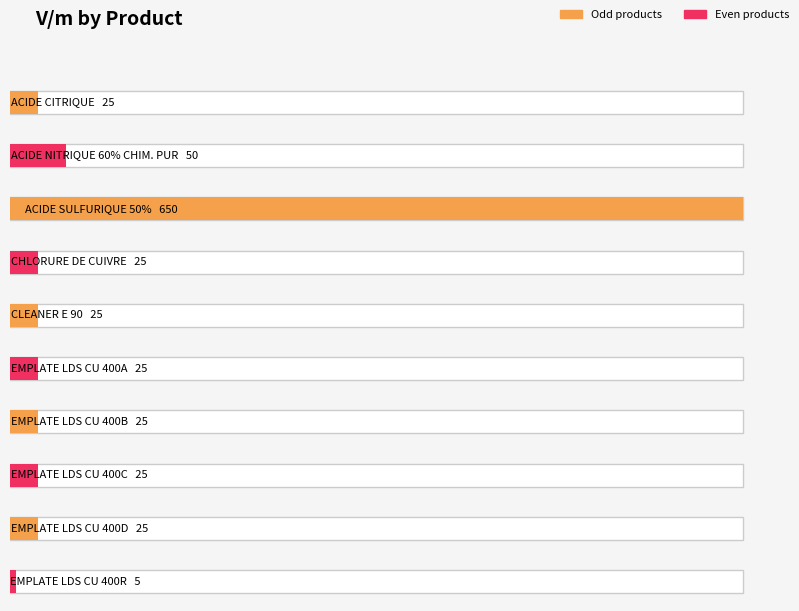

What is the difference between the maximum and minimum values?

645